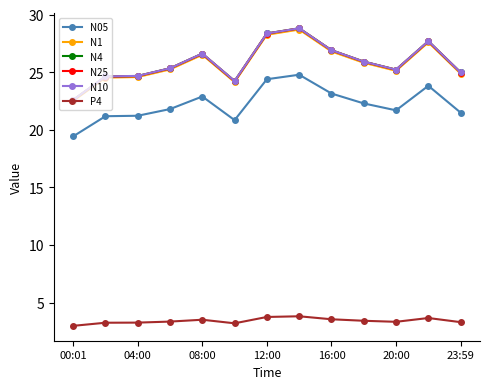

In N10, how many points are higher than both neighbors (excluding endpoints)?

3